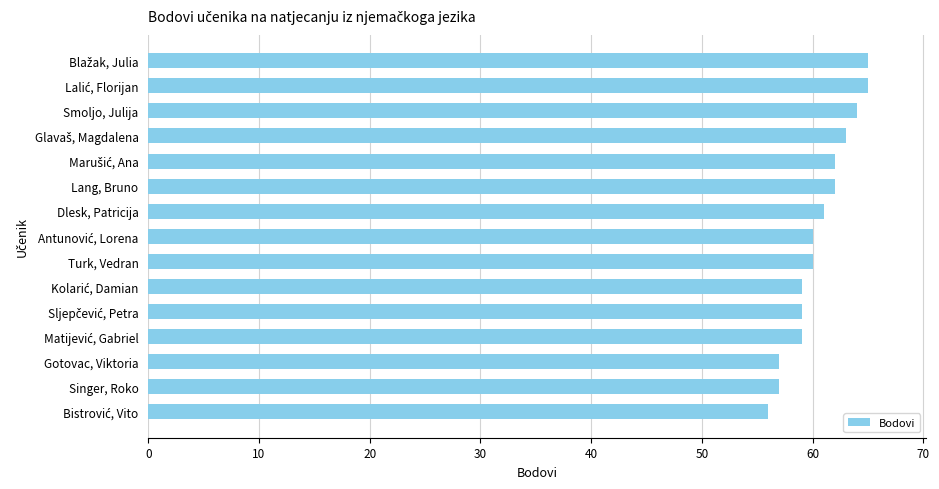

The chart shows a value of 105 at Lang, Bruno. True or false?

False